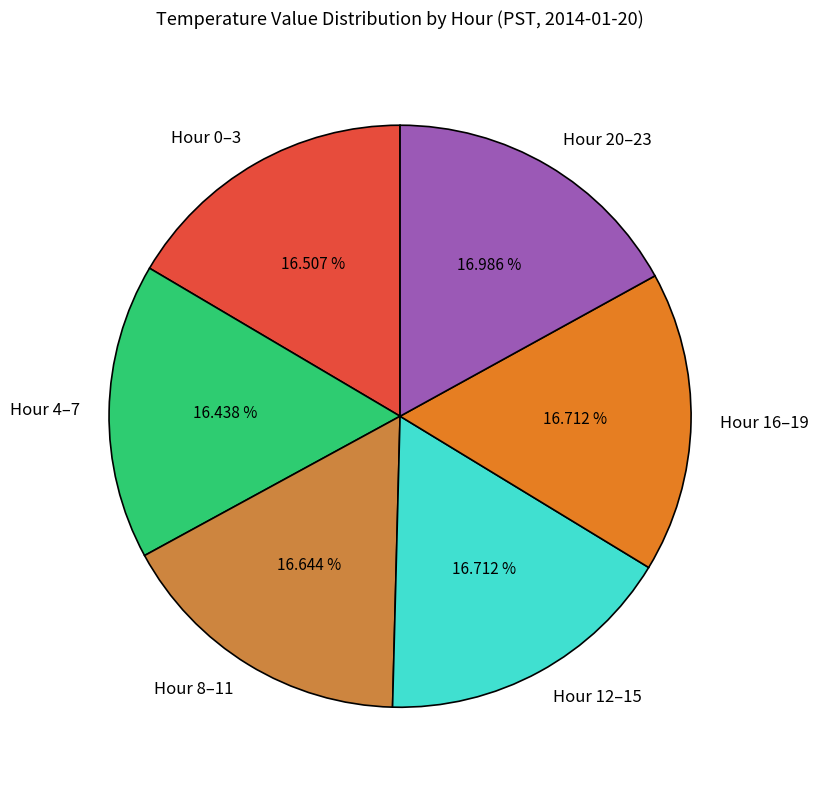

Approximately how many times larger is the value at Hour 16–19 compared to Hour 12–15?

1.0